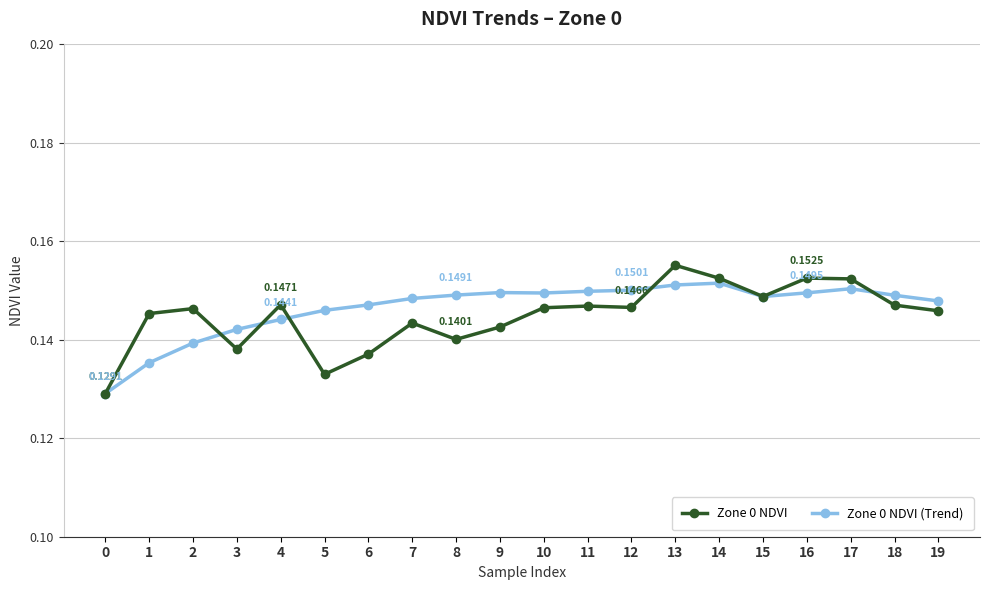

What are all the series names shown in the legend?

Zone 0 NDVI, Zone 0 NDVI (Trend)